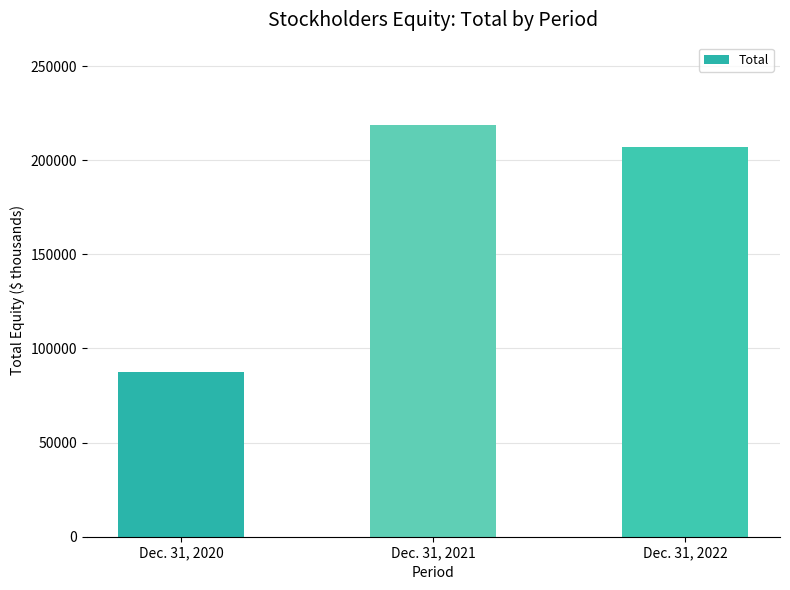

Rank the categories by value from highest to lowest.

Dec. 31, 2021, Dec. 31, 2022, Dec. 31, 2020